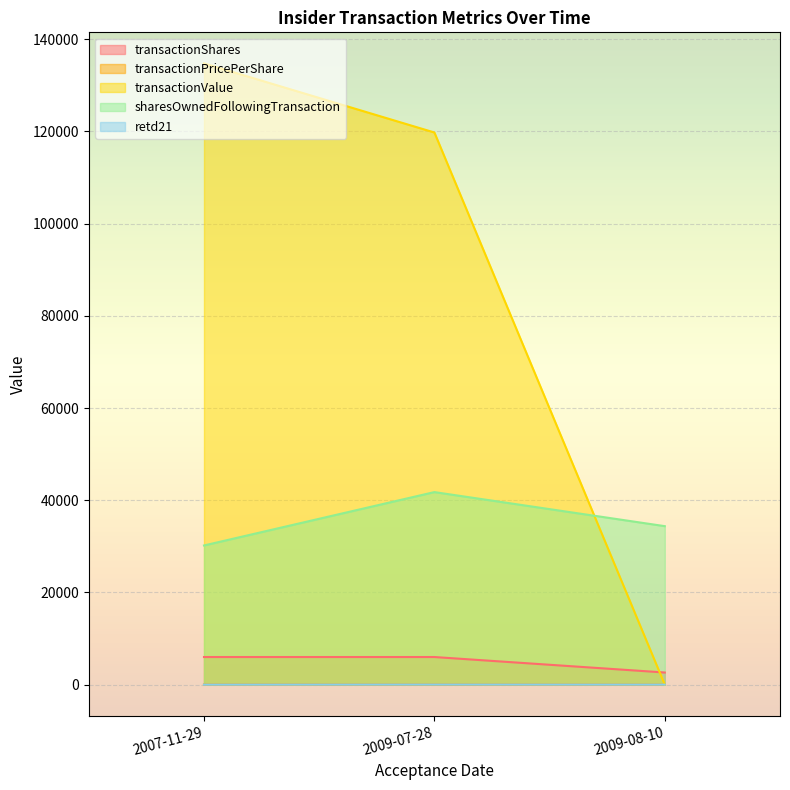

Which series has the largest total across all categories?

transactionValue